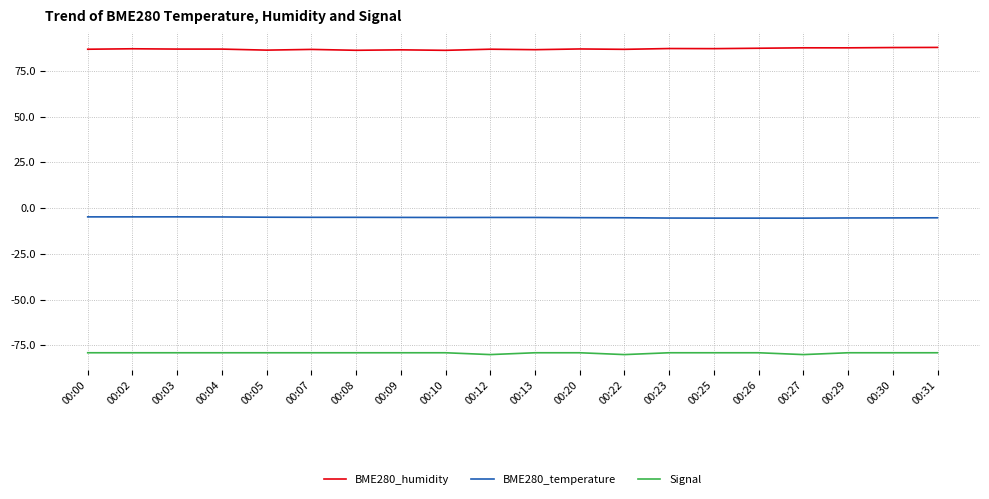

What is the spread (max minus min) of values at 00:08?

165.3